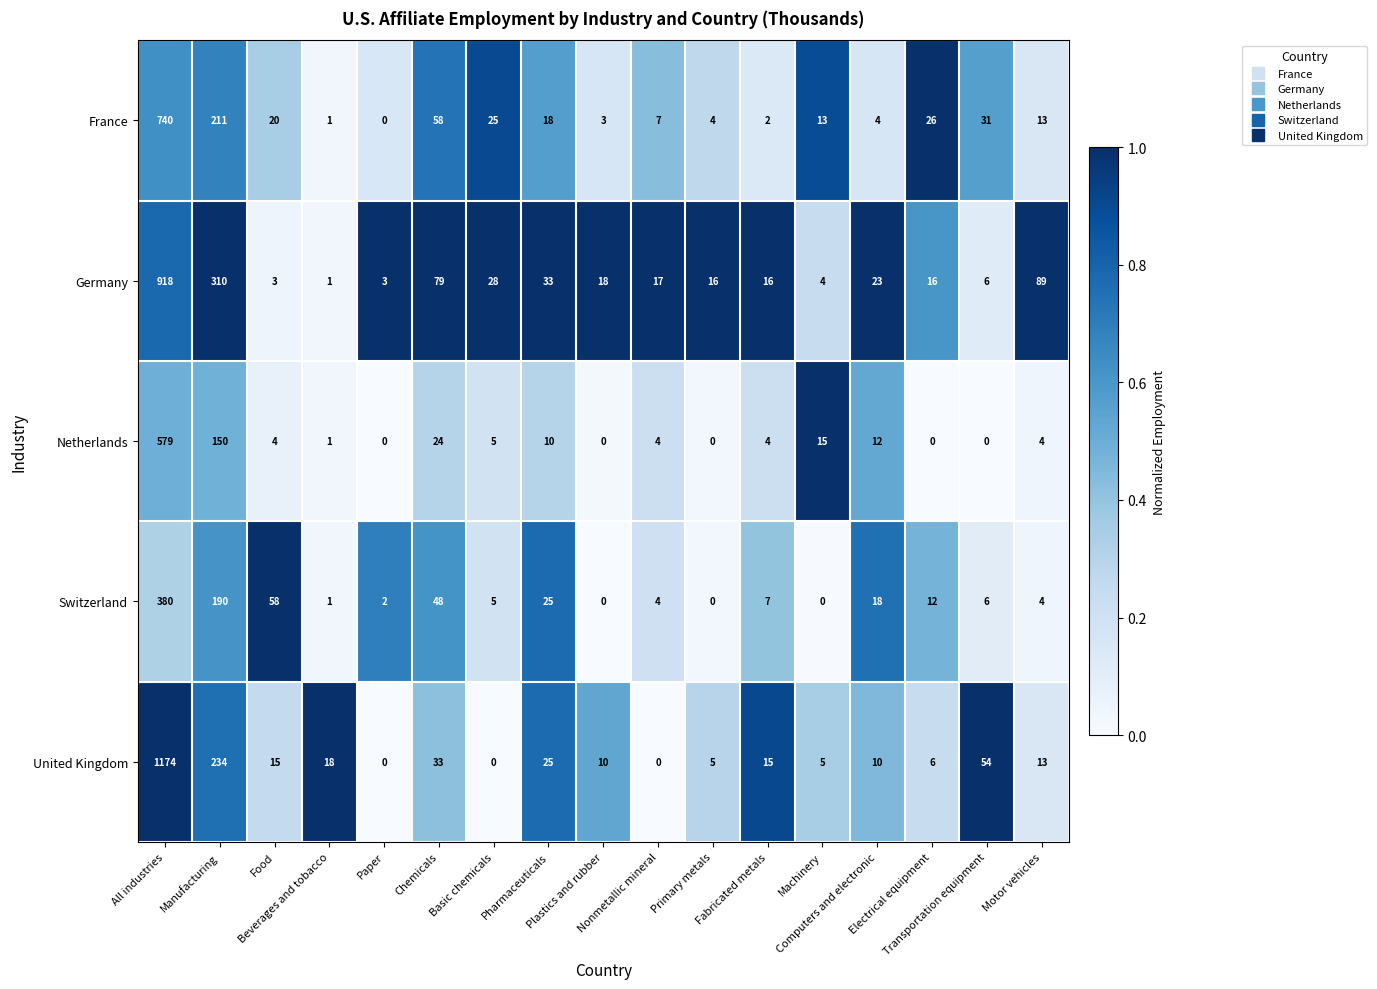

Which series has the largest total across all categories?

United Kingdom